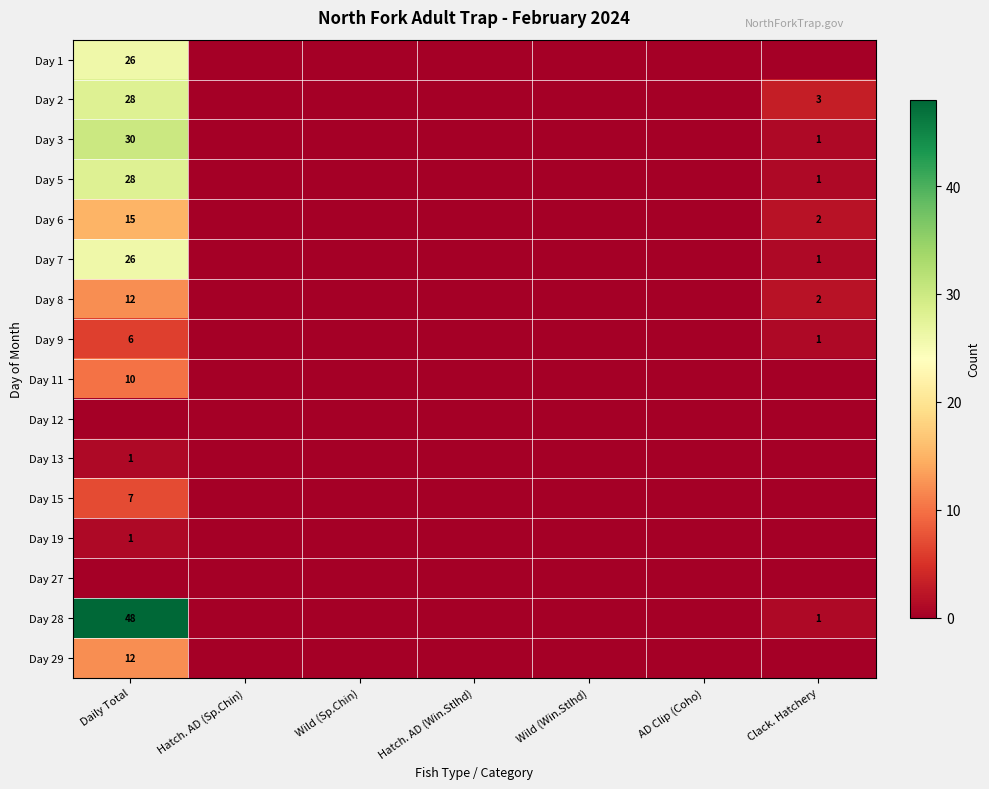

The Day 8 series shows 20 at Daily Total. True or false?

False